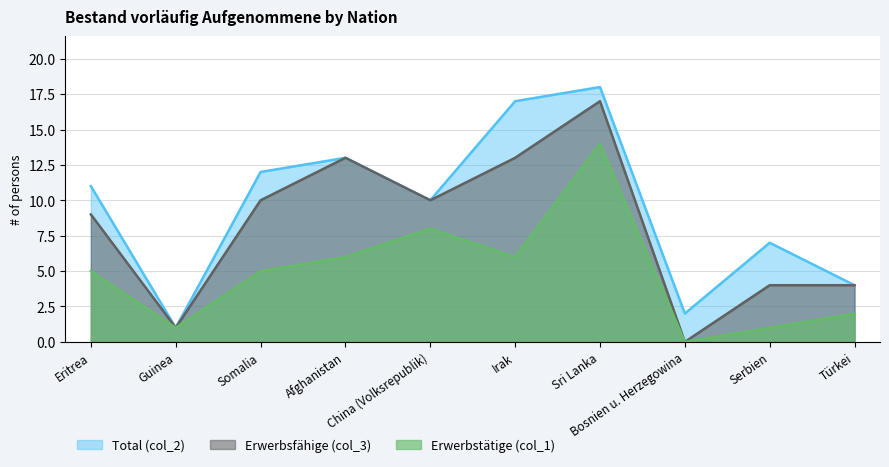

At which category is the sum across all series the highest?

Sri Lanka